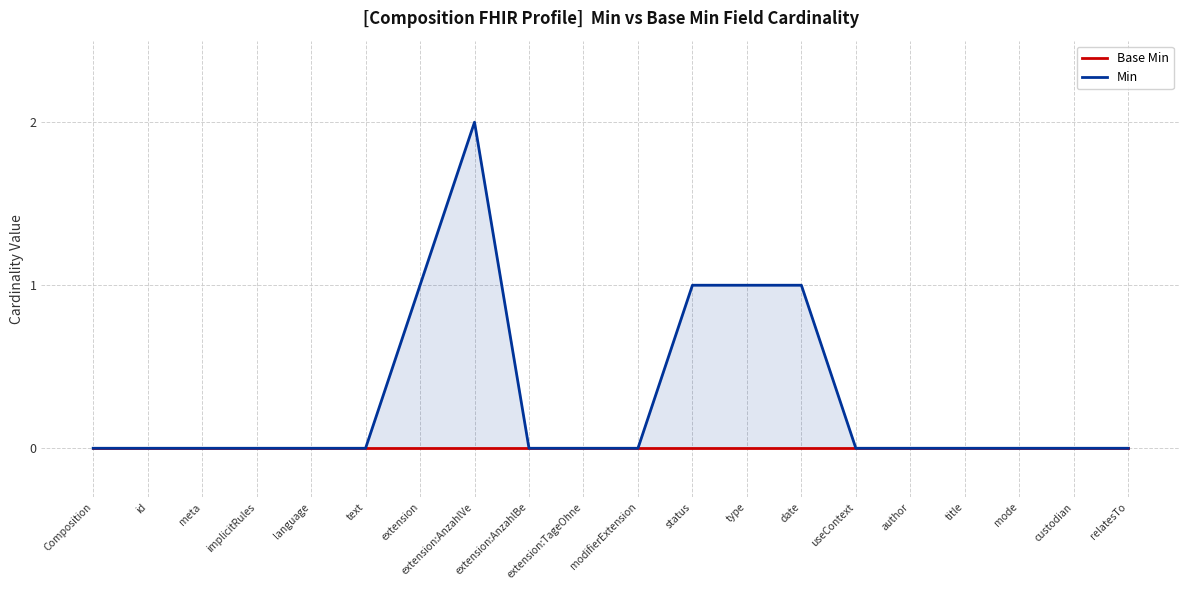

What are all the series names shown in the legend?

Base Min, Min